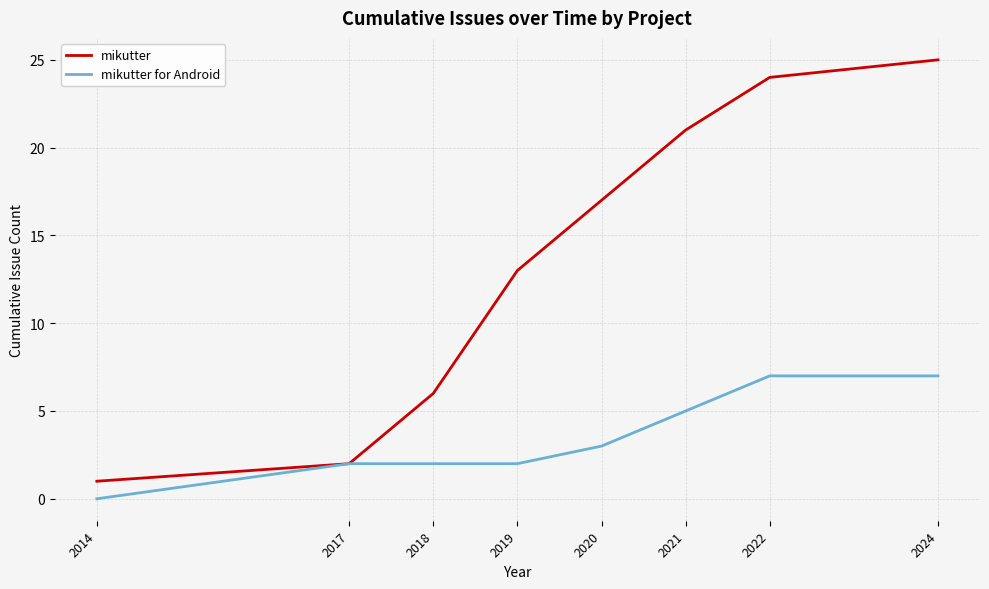

Which series changed the most between 2021 and 2022?

mikutter